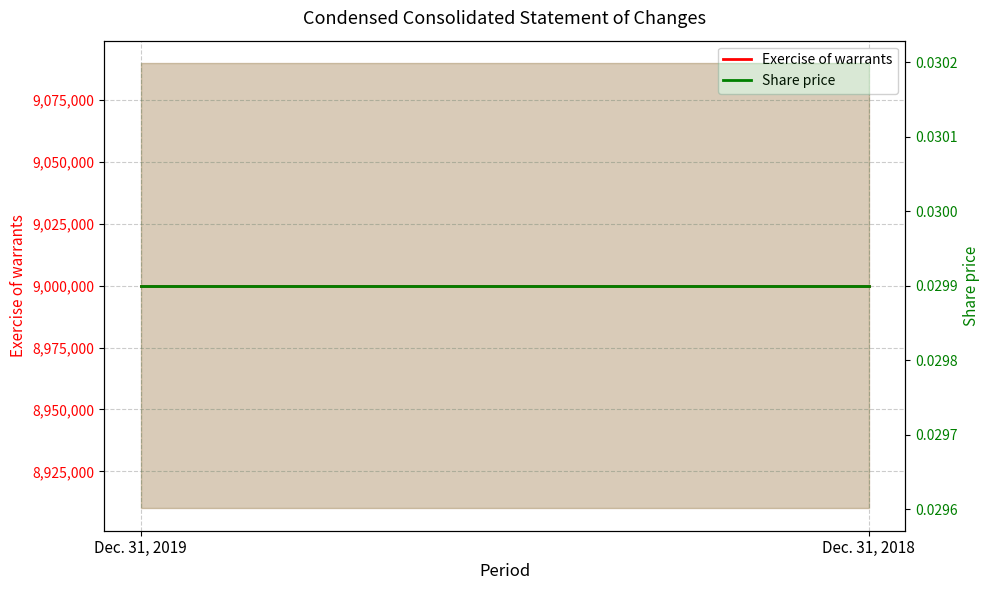

The Exercise of warrants series shows 9000000.0 at Dec. 31, 2019. True or false?

True